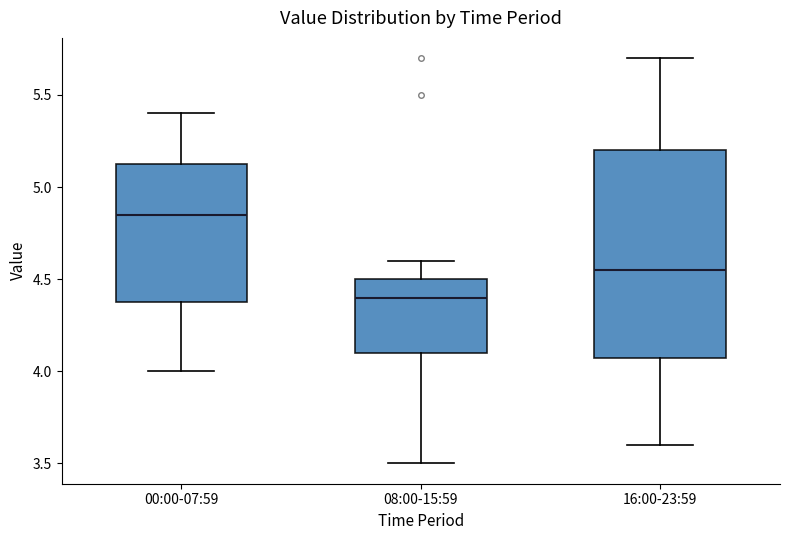

Reading left to right, transcribe this box plot: for each box, give where its median line is, the range the box spans, and where its two whiskers end, as read against the y-axis. The values are not printed on the chart, so give them approximately, as read against the axis.

00:00-07:59: median 4.85, box 4.40 to 5.15, whiskers 4.00 to 5.40
08:00-15:59: median 4.40, box 4.10 to 4.50, whiskers 3.50 to 4.60
16:00-23:59: median 4.55, box 4.10 to 5.20, whiskers 3.60 to 5.70